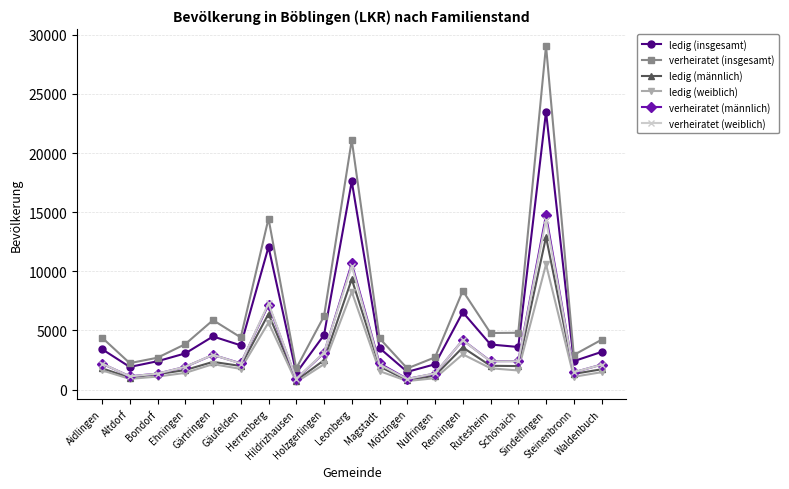

Does the chart display data point markers on the line(s)?

Yes